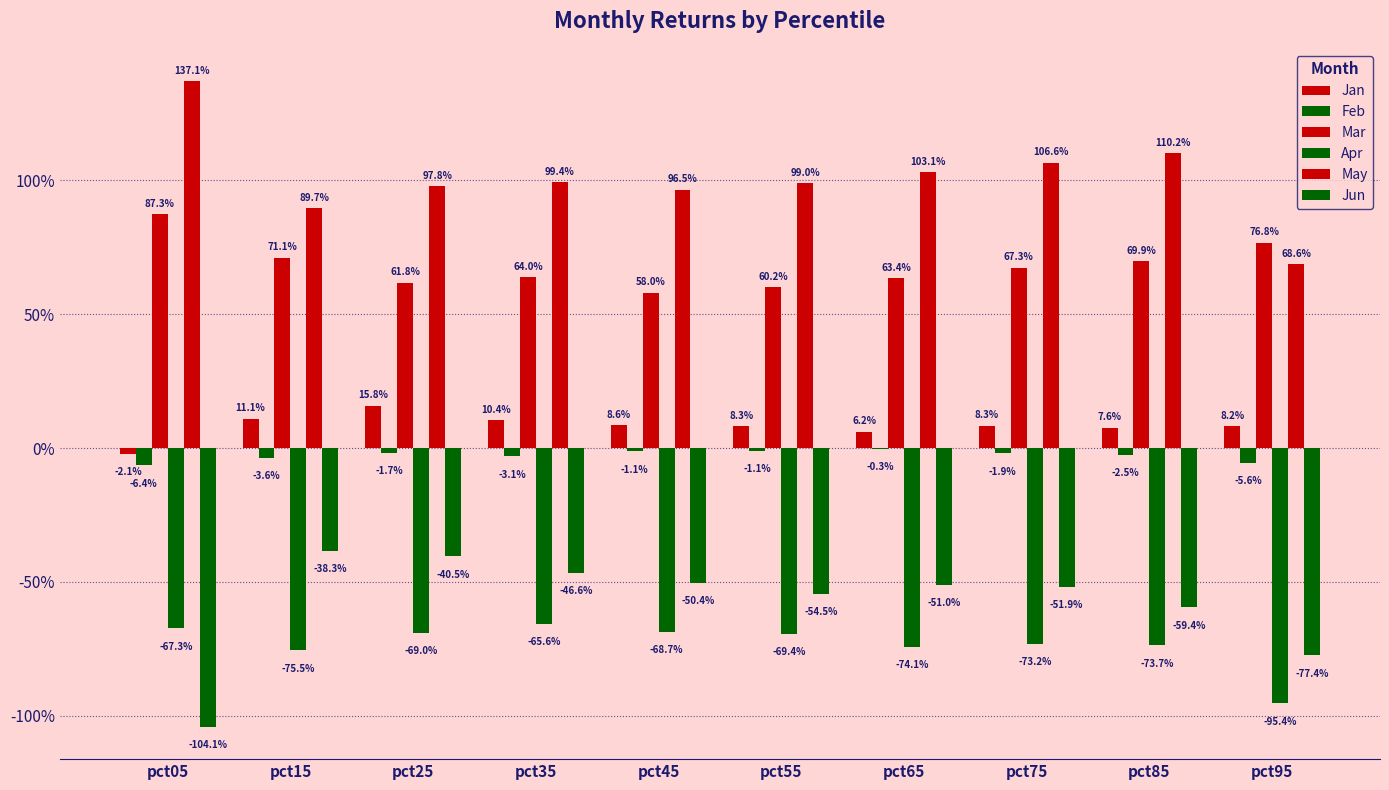

Between pct85 and pct45, which is larger?

pct45